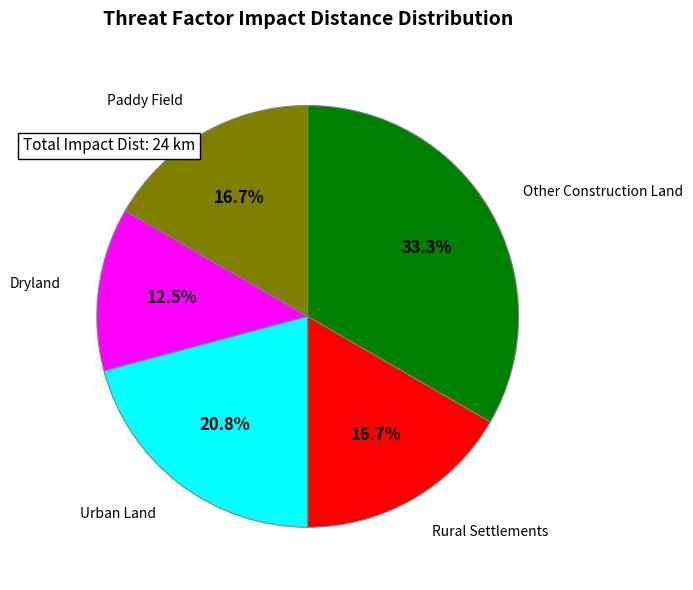

Count the number of slices in the pie.

5